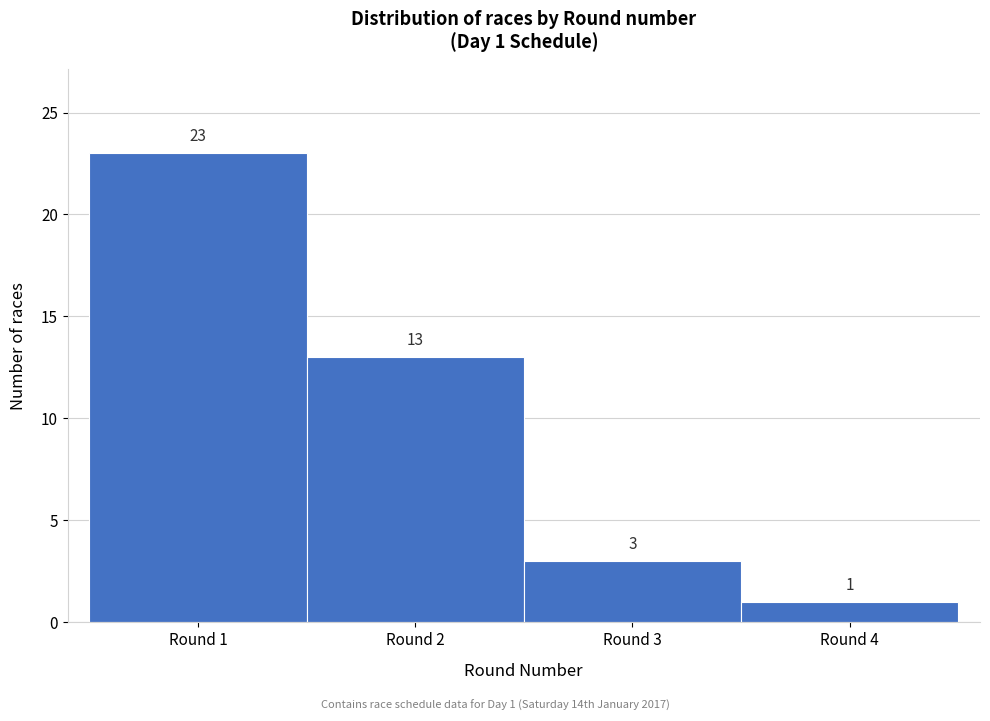

Over which range of the x-axis is the bar tallest?

0.5 to 1.5